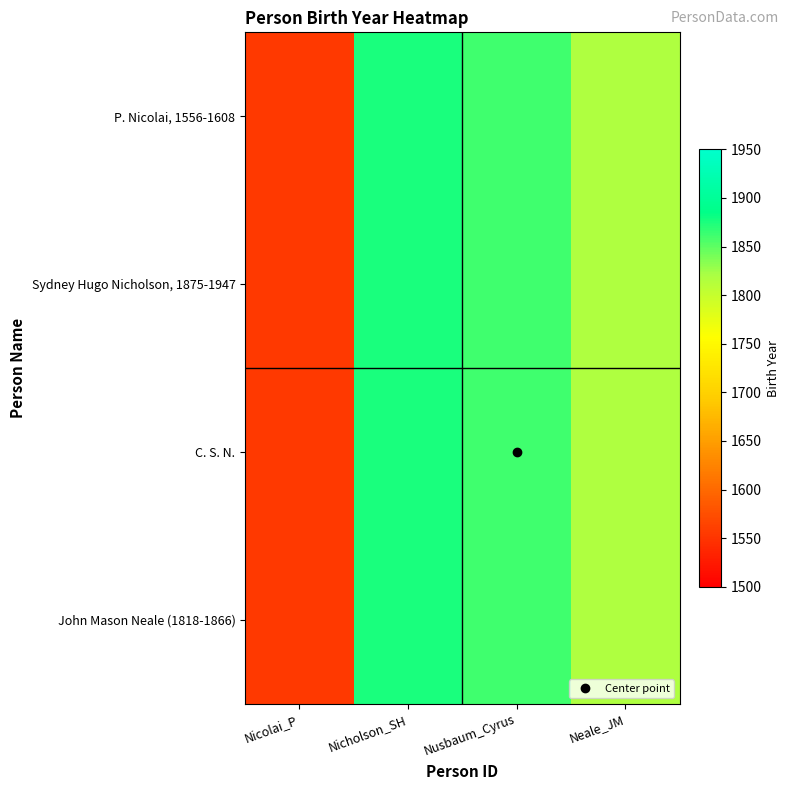

At which category does the chart reach its peak across all series?

Nicholson_SH